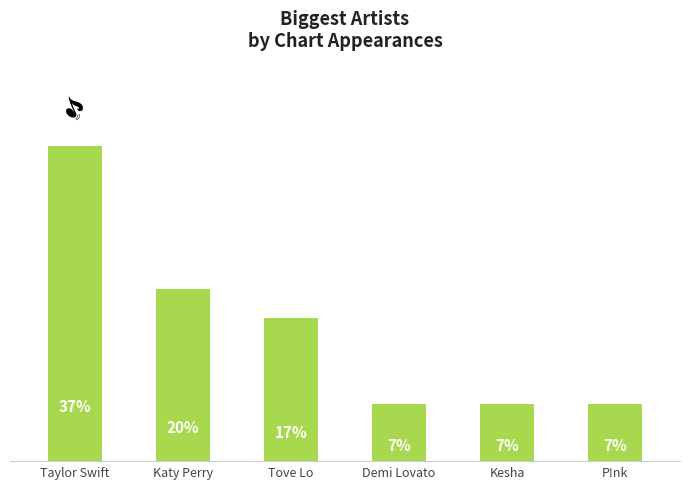

Does the chart contain any negative values?

No